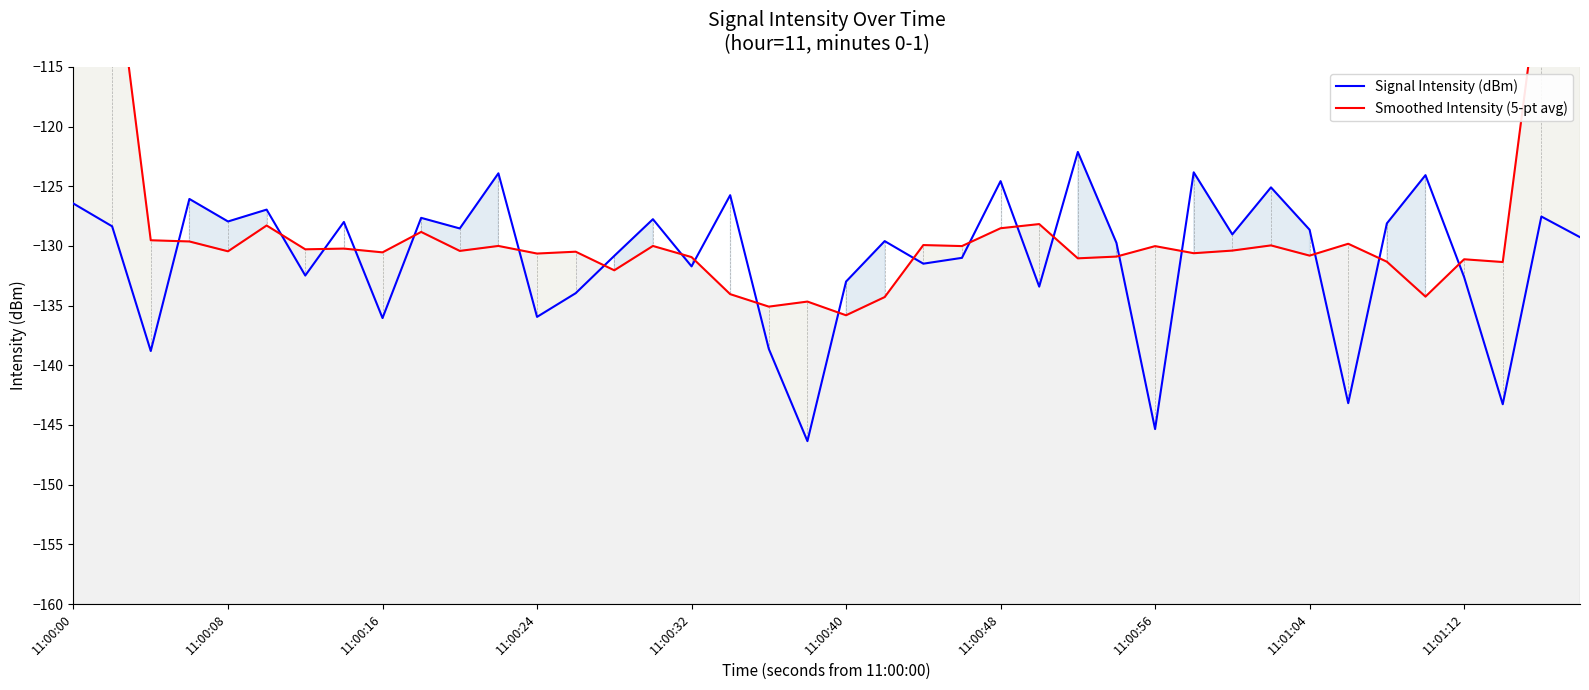

Is it true that Signal Intensity (dBm) equals -224.0 at 11:00:40?

False